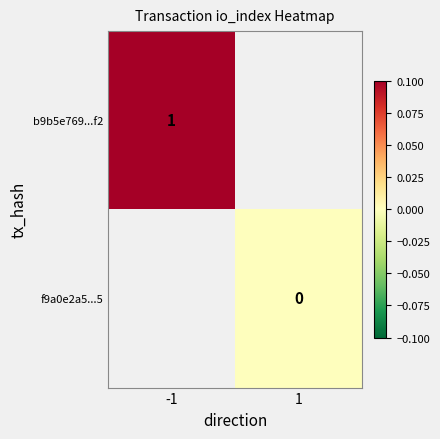

At which label does f9a0e2a5...5 reach its minimum?

-1